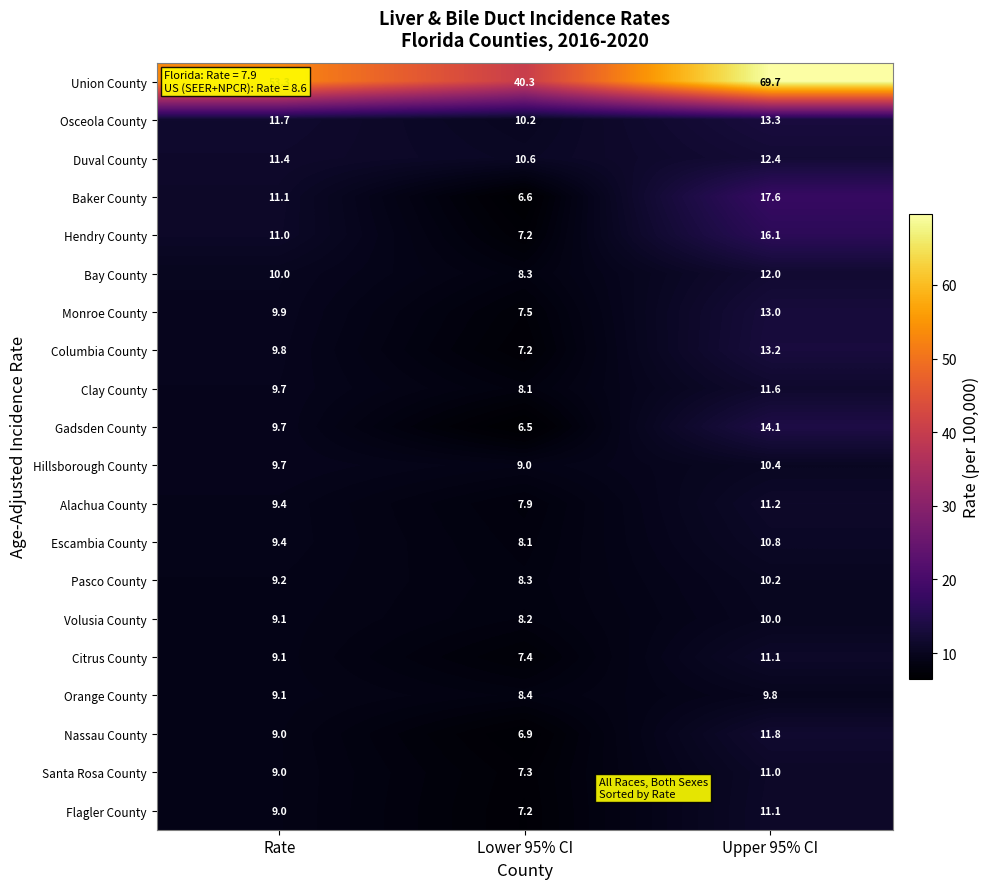

What is the difference between the Santa Rosa County values at Upper 95% CI and Rate?

2.0